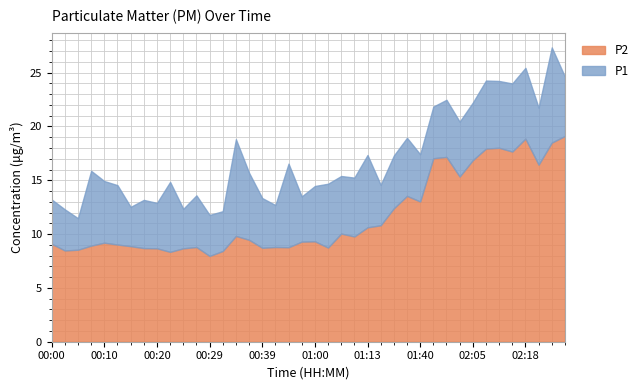

What is the lowest value of the P2 series?

8.0